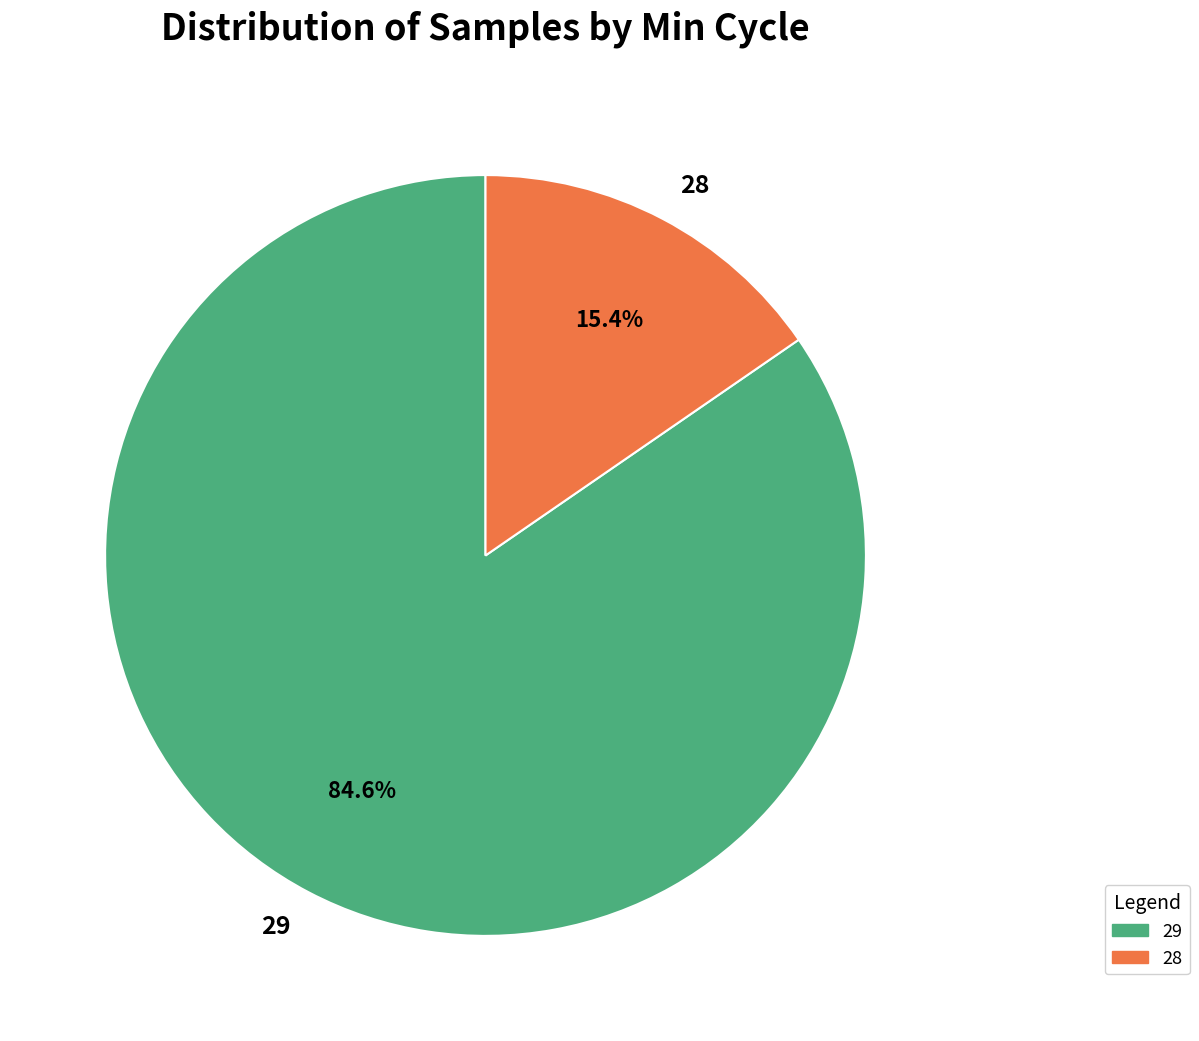

To the nearest percent, what percentage of the pie is 29?

85%